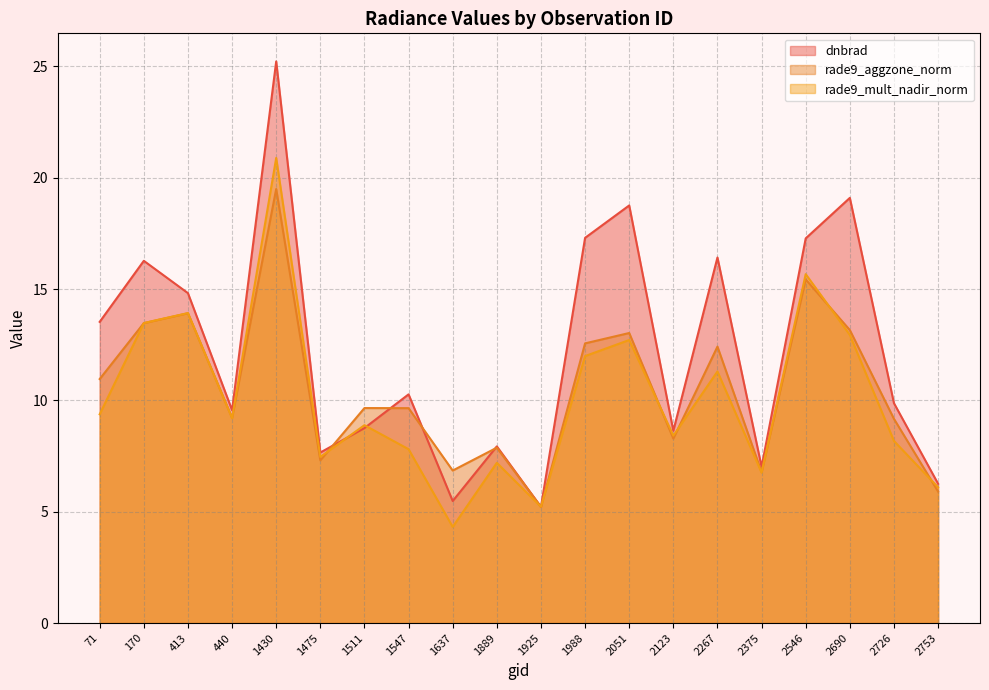

How many data points in rade9_aggzone_norm are above 9?

13